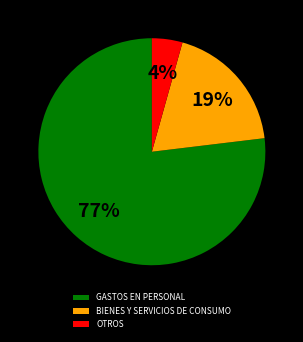

How many slices are in this pie chart?

3